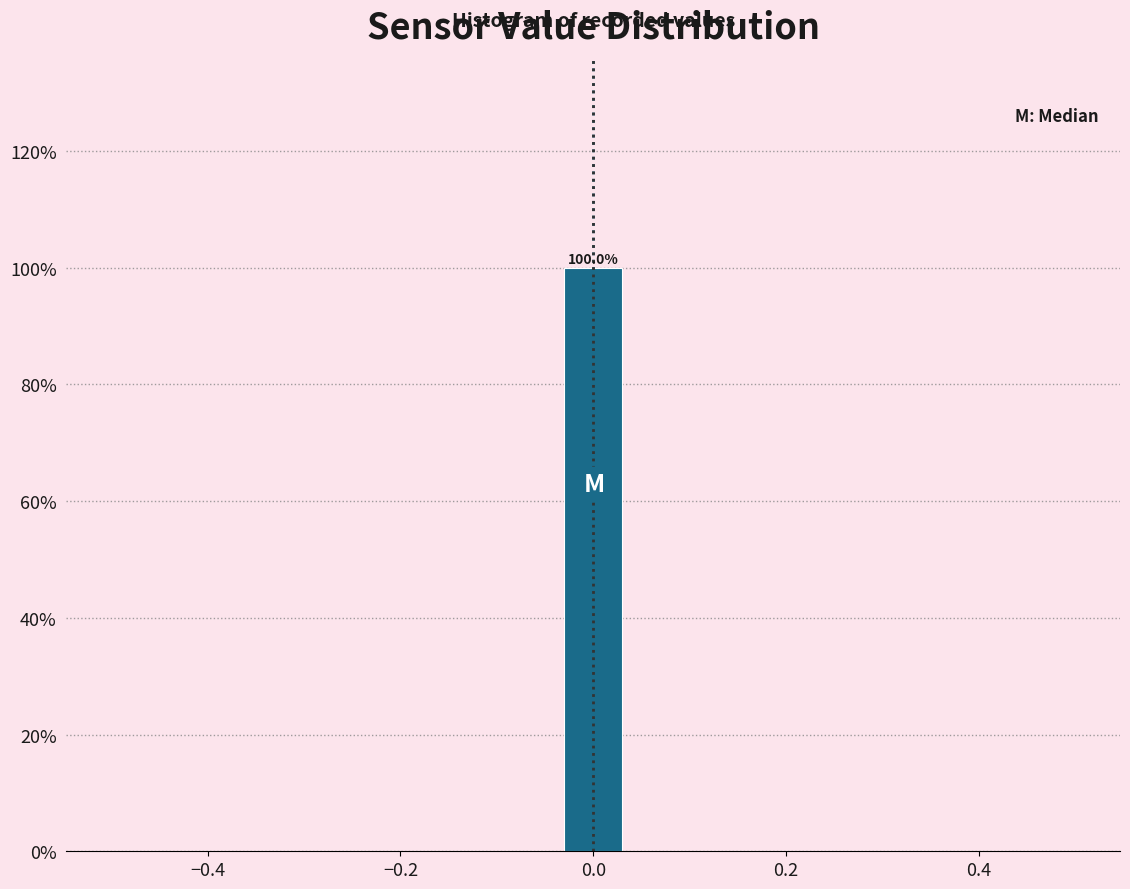

Around what value on the x-axis is the tallest bar? Give the approximate position of its centre, as read against the axis.

0.00